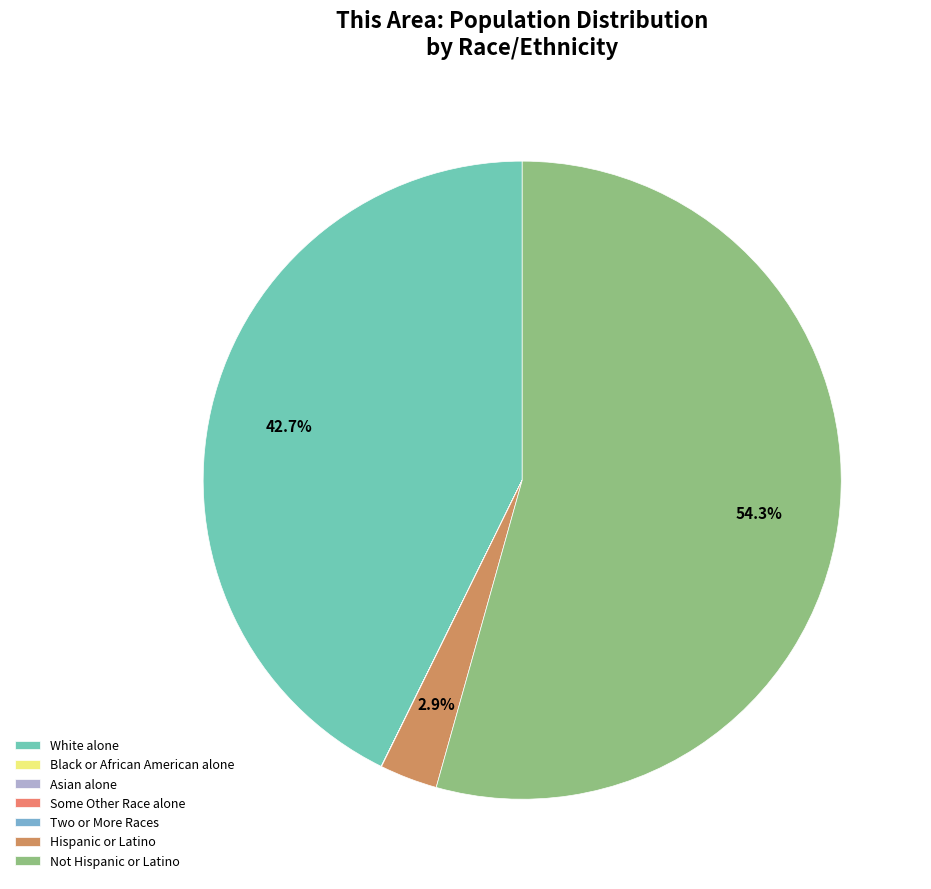

To the nearest percent, what is the difference between the largest and smallest slice percentages?

54%